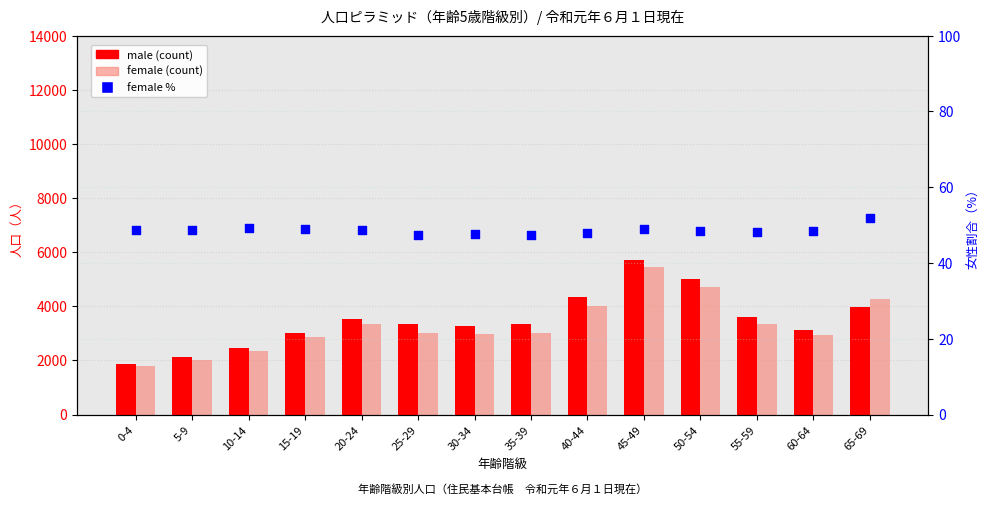

Which series has the largest total across all categories?

male (count)